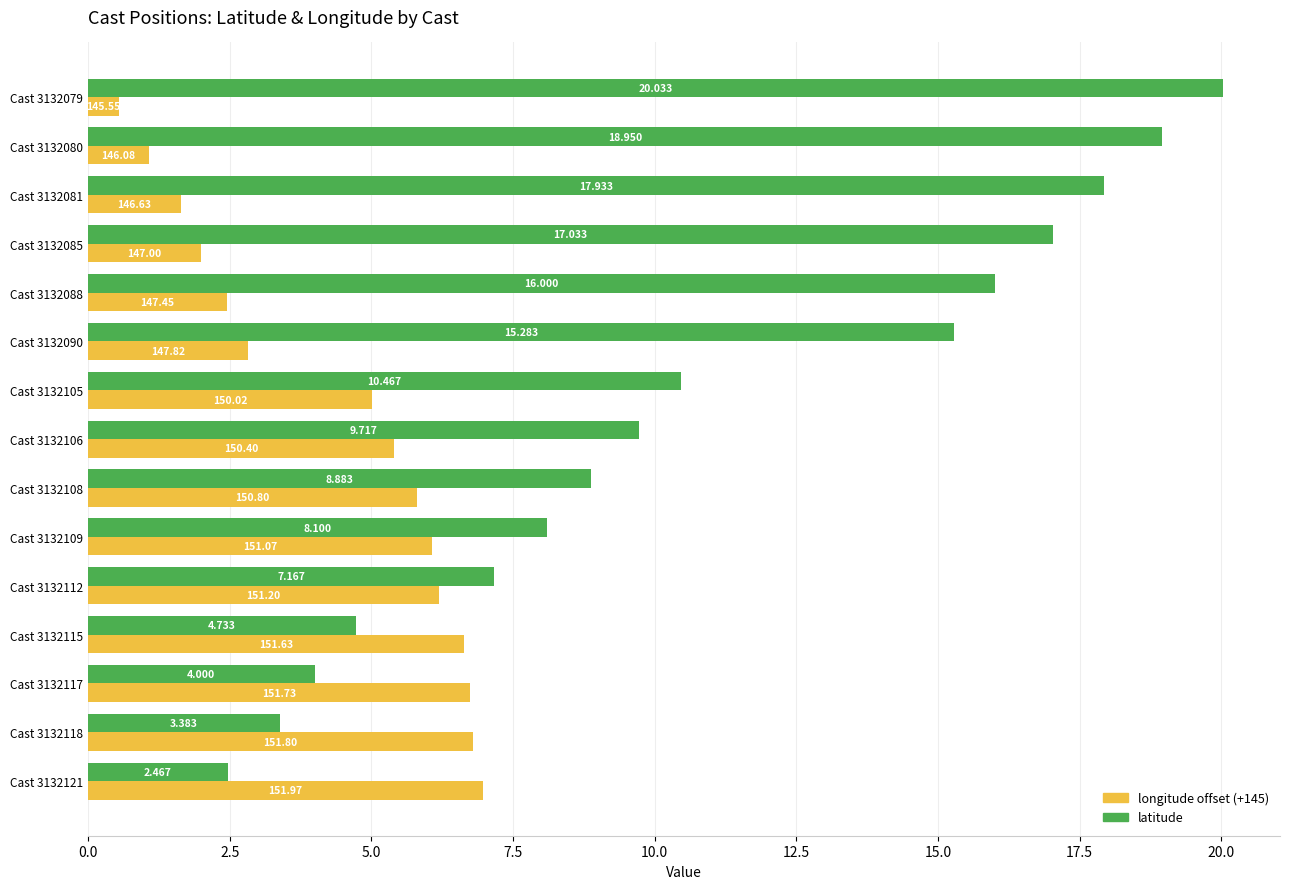

Which series has the largest total across all categories?

latitude